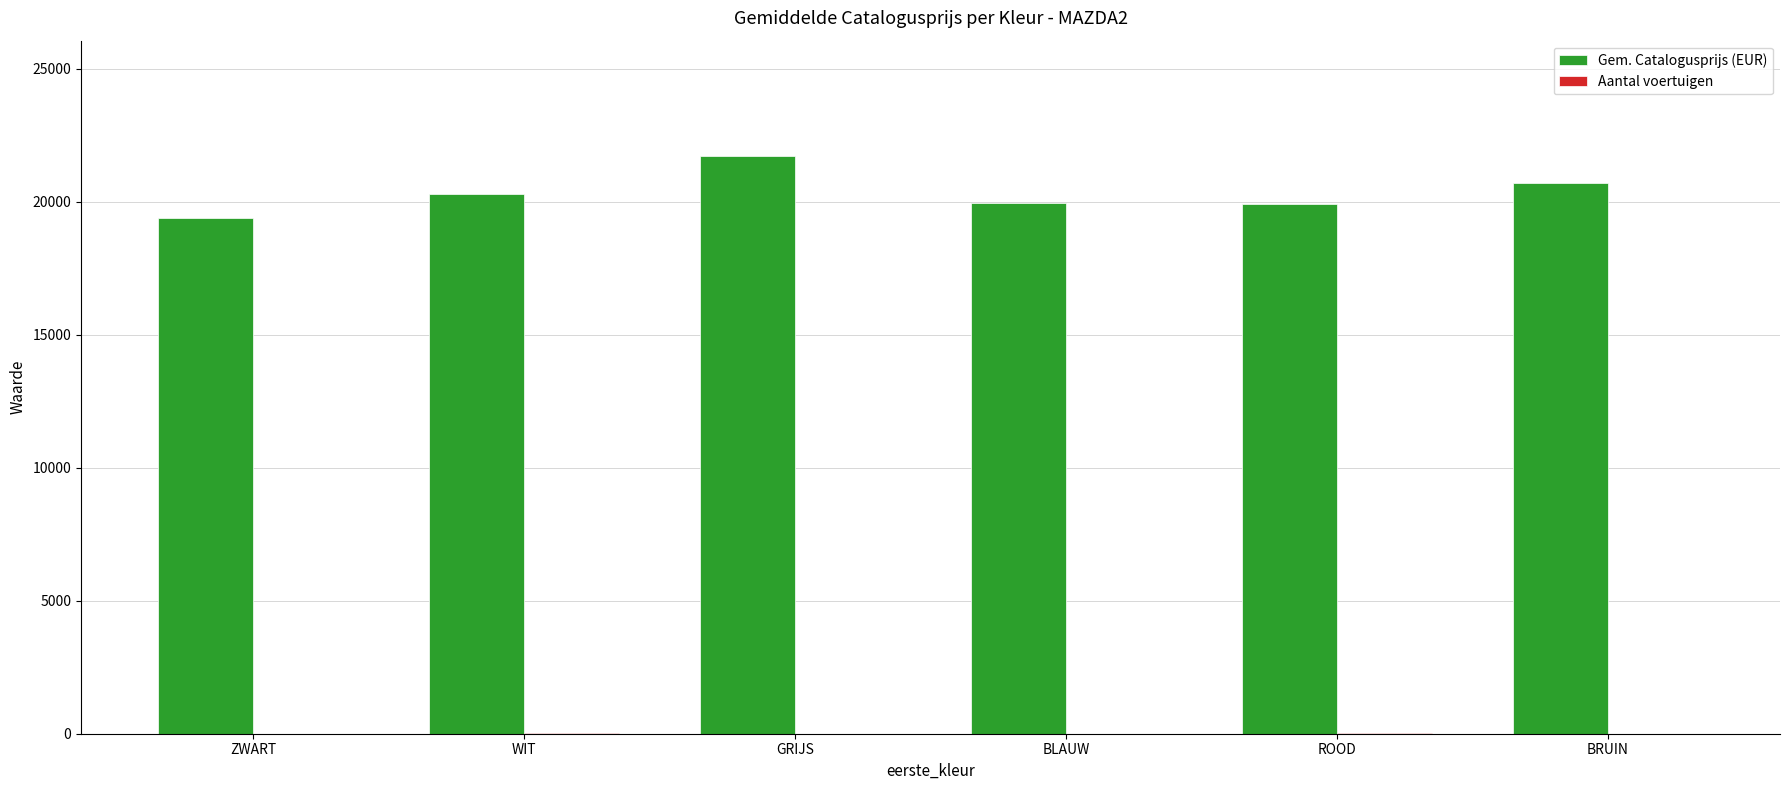

Which category has the highest value across all series?

GRIJS